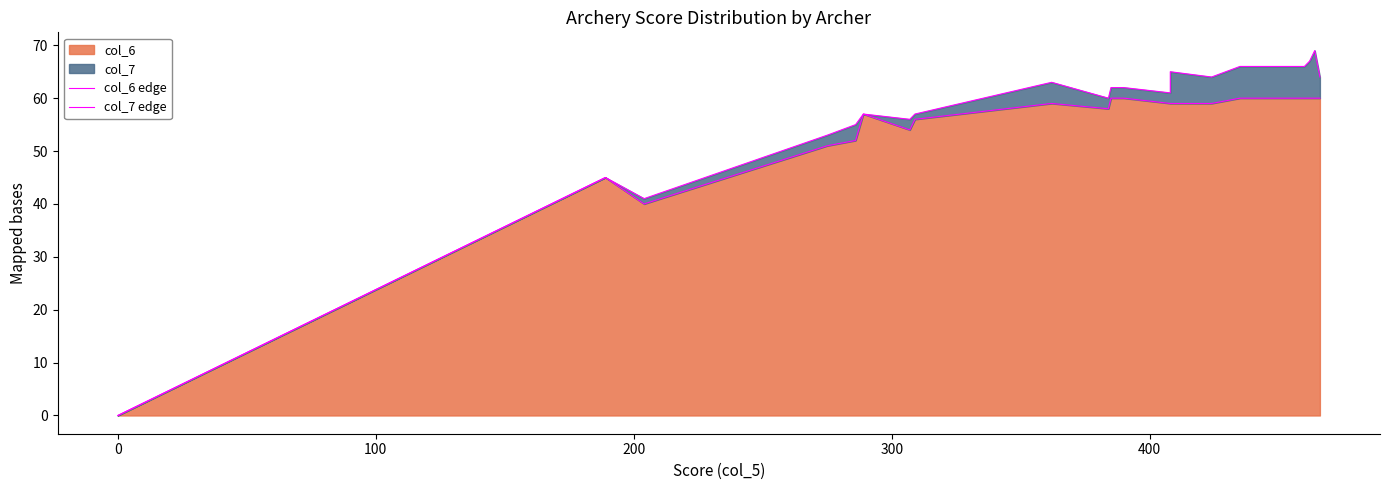

At how many categories does at least one series exceed 45?

17